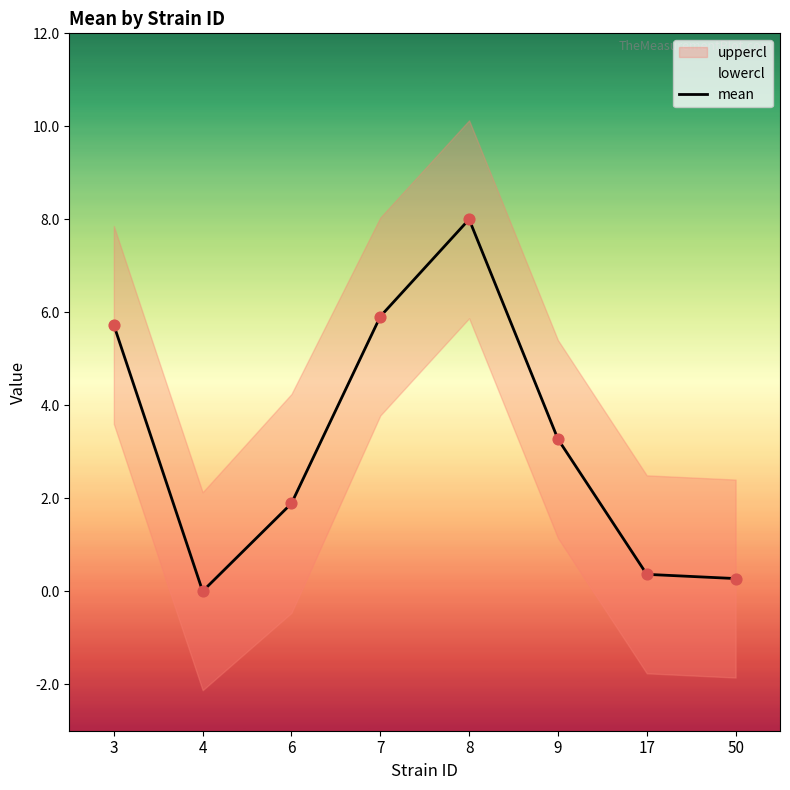

Between 7 and 4, which is larger?

7